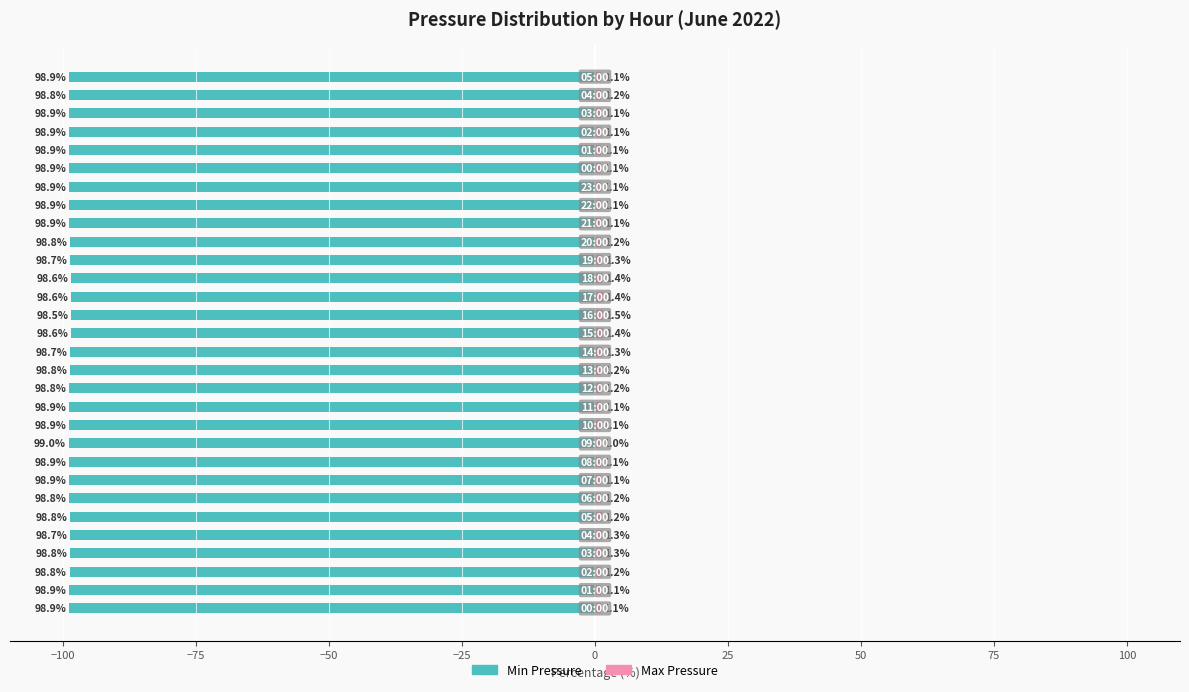

The Min Pressure series shows -151.7 at 20. True or false?

False